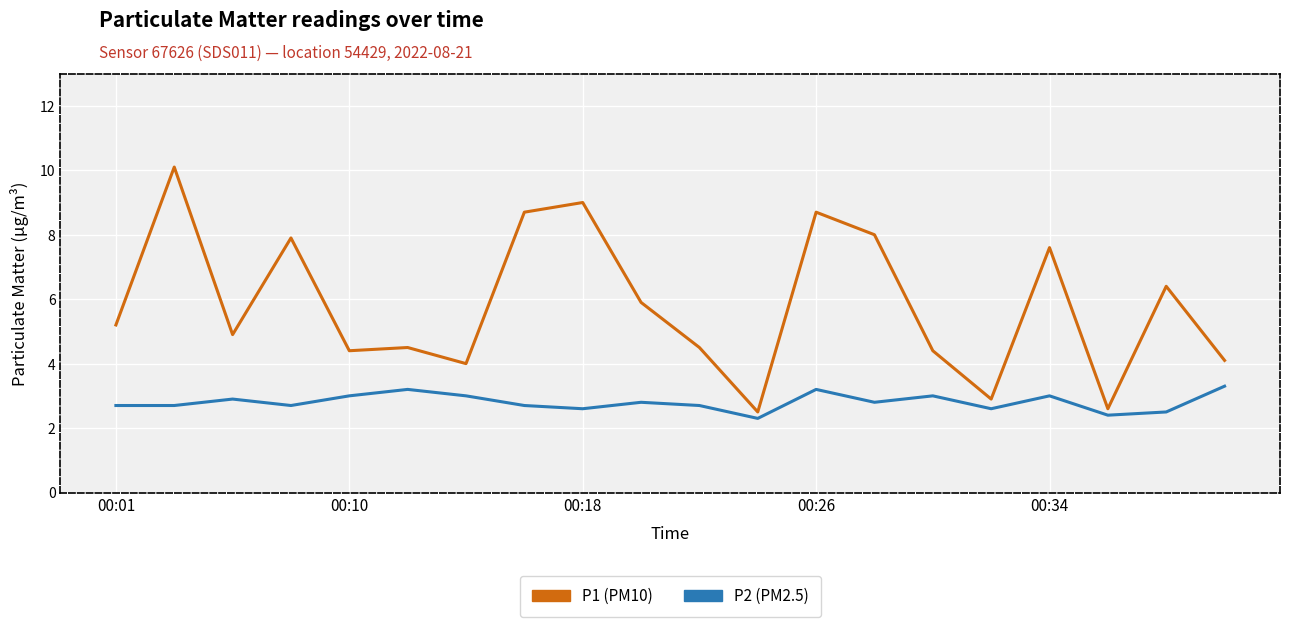

Reading right to left, extract all data points from this chart.

P1: 4.1	6.4	2.6	7.6	2.9	4.4	8.0	8.7	2.5	4.5	5.9	9.0	8.7	4.0	4.5	4.4	7.9	4.9	10.1	5.2
P2: 3.3	2.5	2.4	3.0	2.6	3.0	2.8	3.2	2.3	2.7	2.8	2.6	2.7	3.0	3.2	3.0	2.7	2.9	2.7	2.7